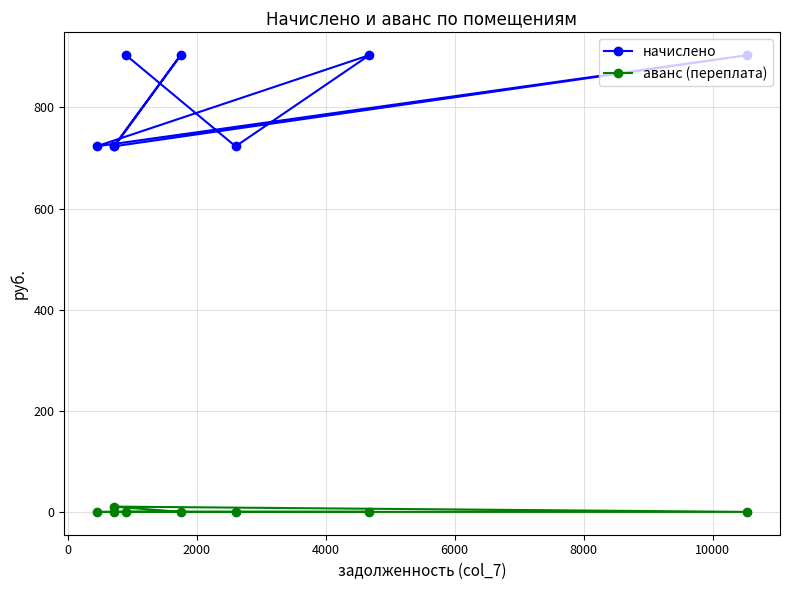

What is the sum of all начислено values?

6504.7